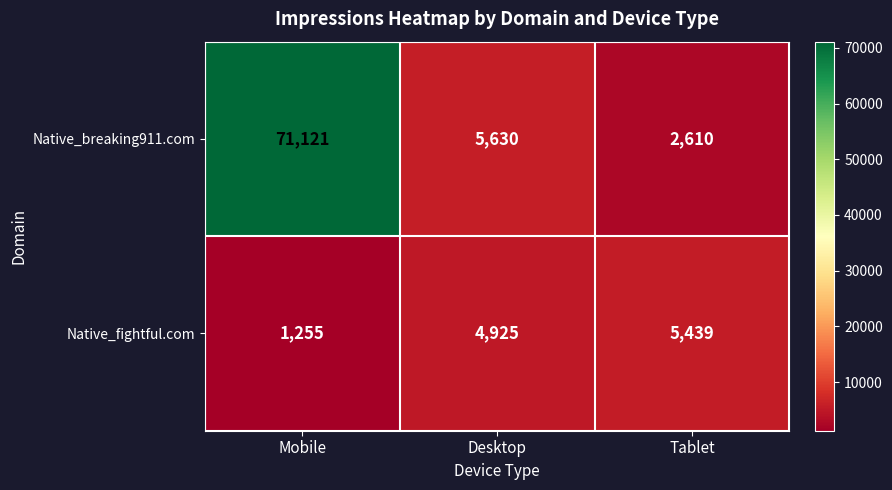

Which series has the largest total across all categories?

Native_breaking911.com